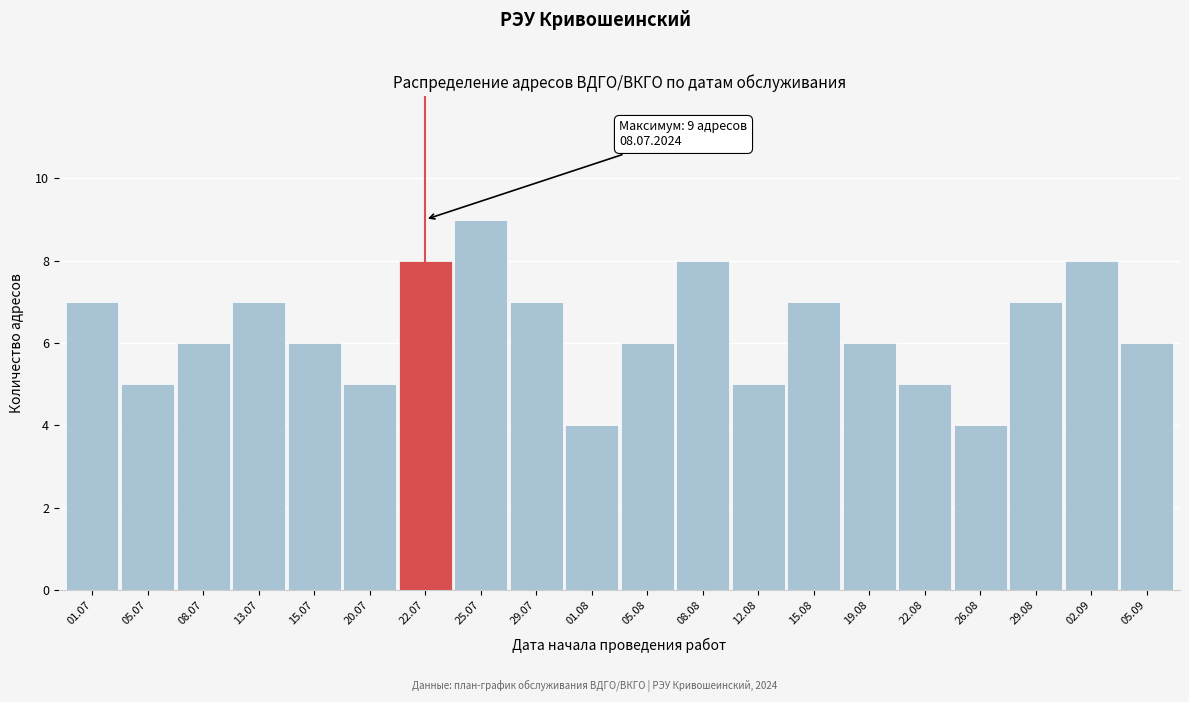

Reading left to right, what are all the values shown in this chart?

7	5	6	7	6	5	8	9	7	4	6	8	5	7	6	5	4	7	8	6